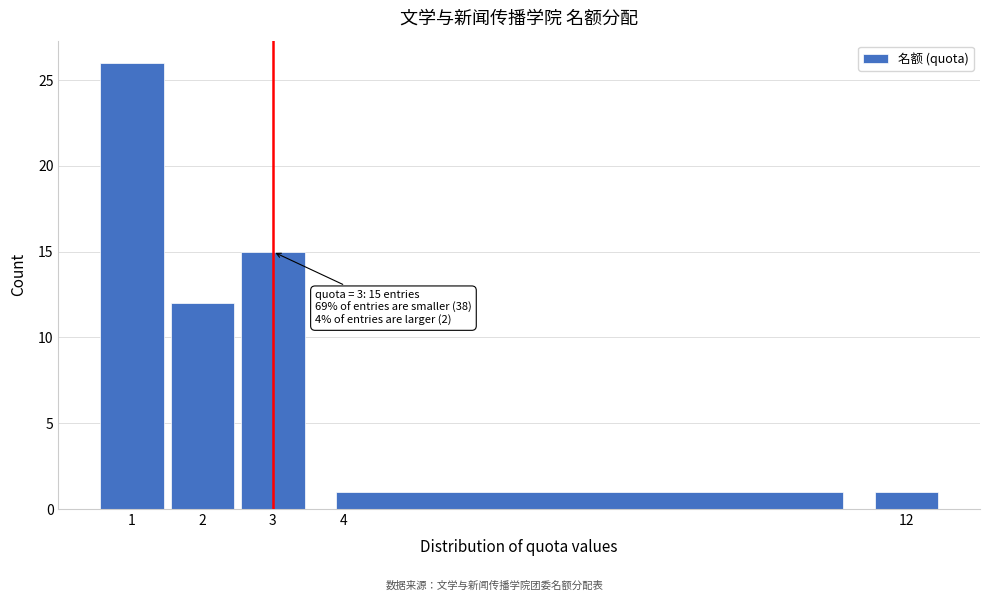

Which range on the x-axis has the tallest bar?

0.5 to 1.5